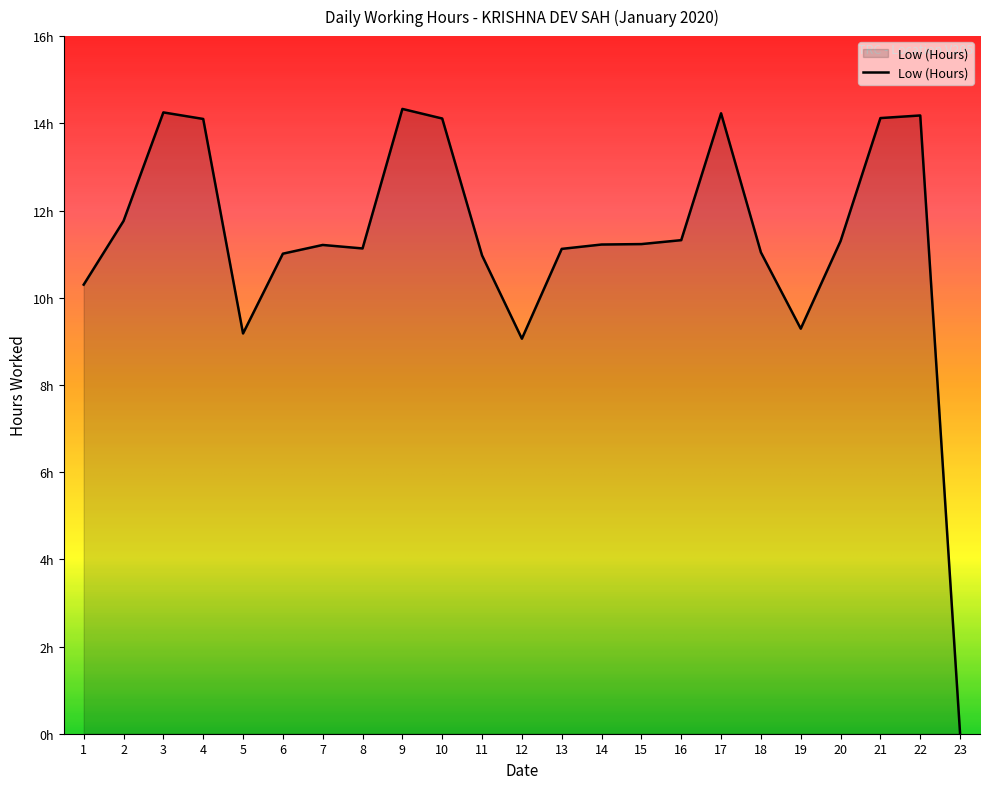

Is this an area chart (filled region under the line)?

Yes